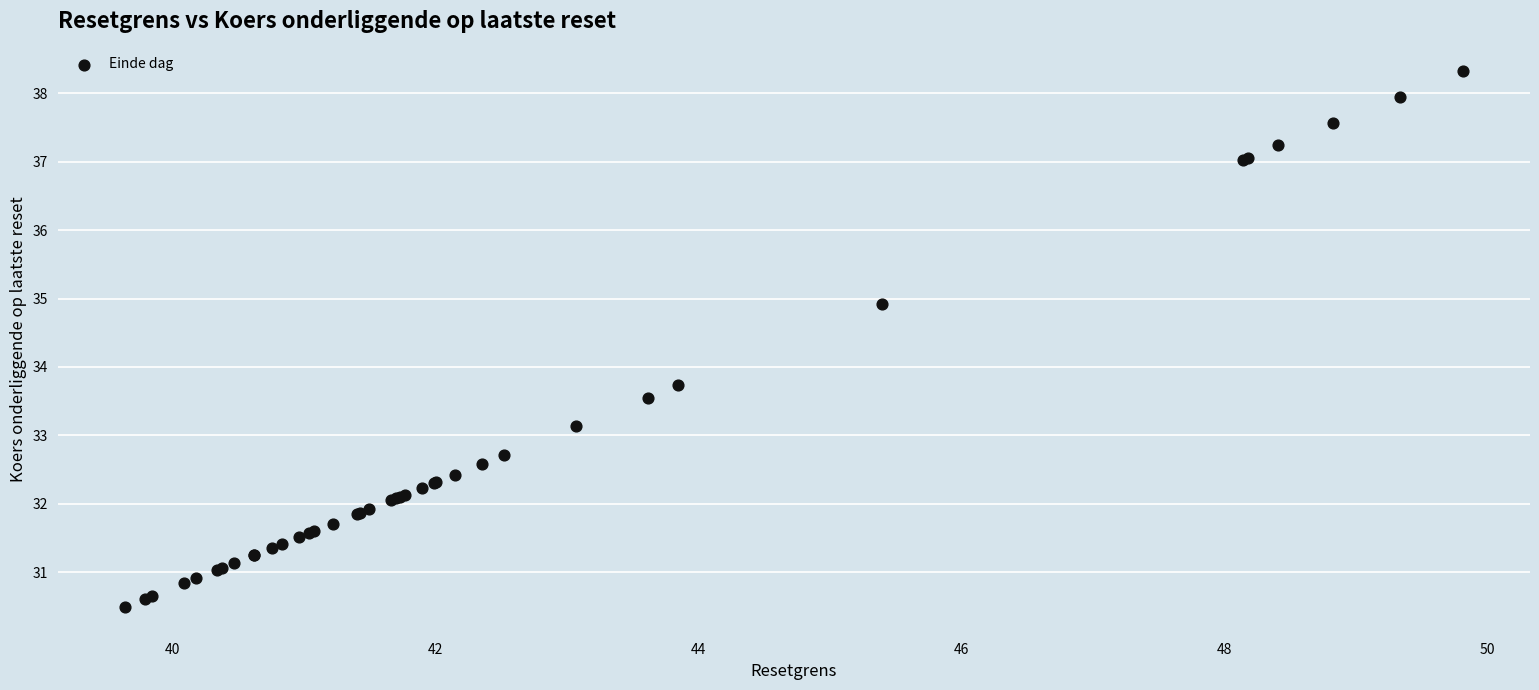

What Y value in the scatter plot is closest to 34?

33.7